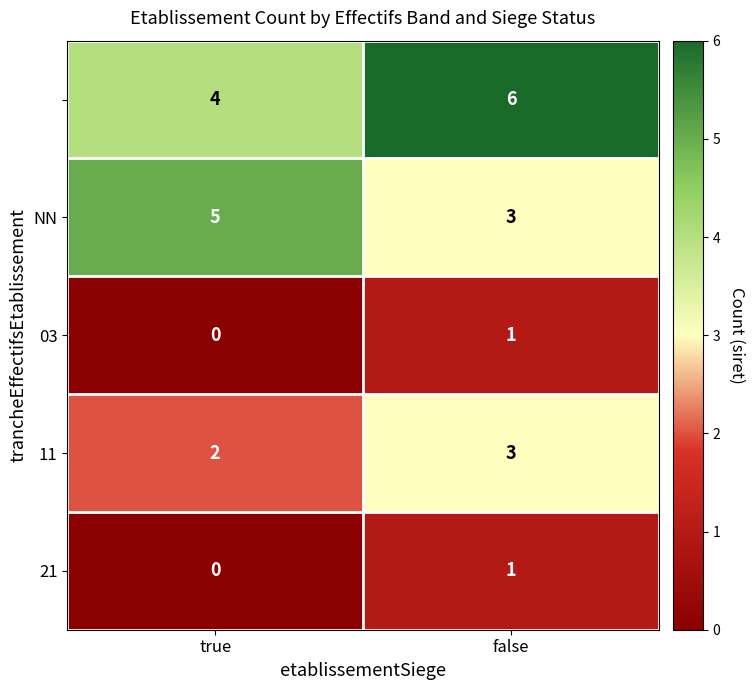

What is the total value across all series at true?

11